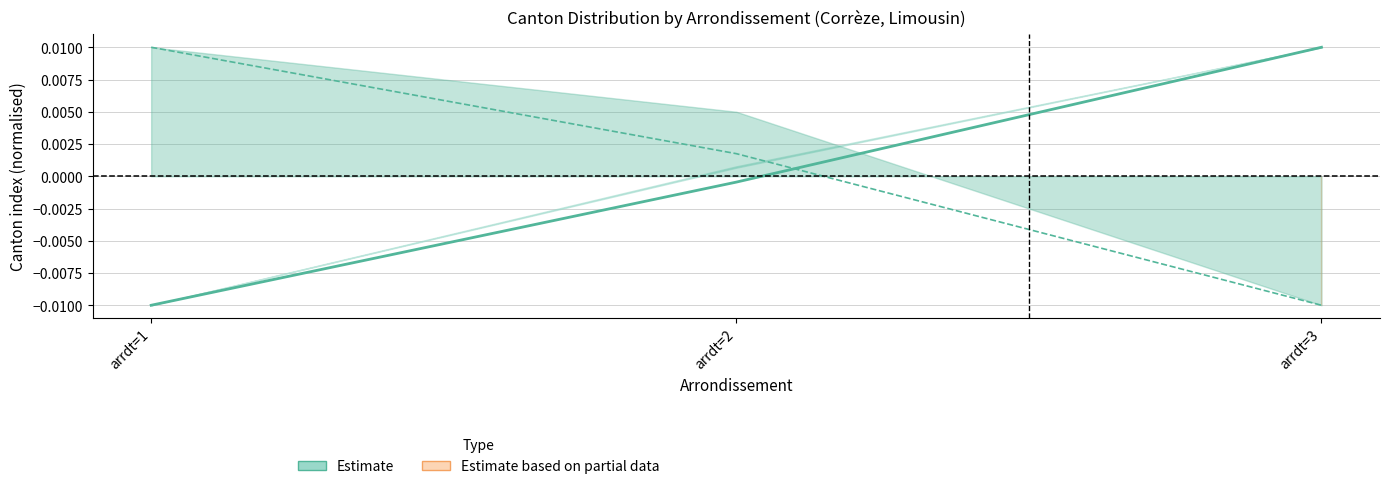

List the labels in order of value, smallest first.

arrdt=1, arrdt=2, arrdt=3